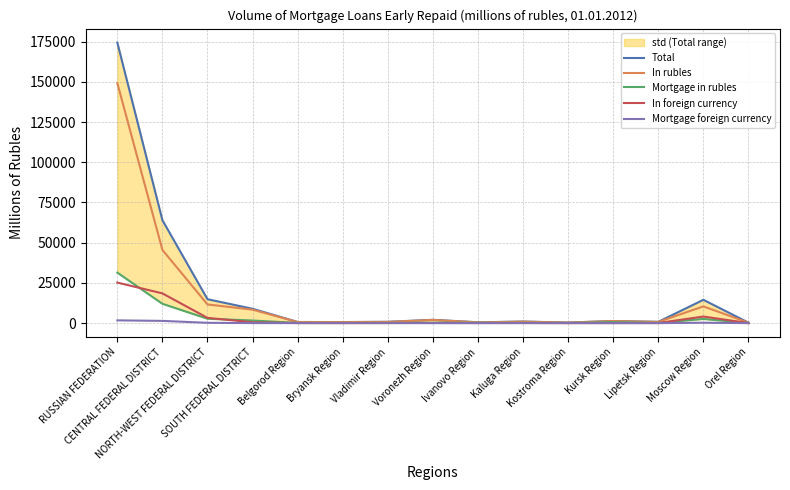

What is the value of the Total point at the 8th from the left?

2061